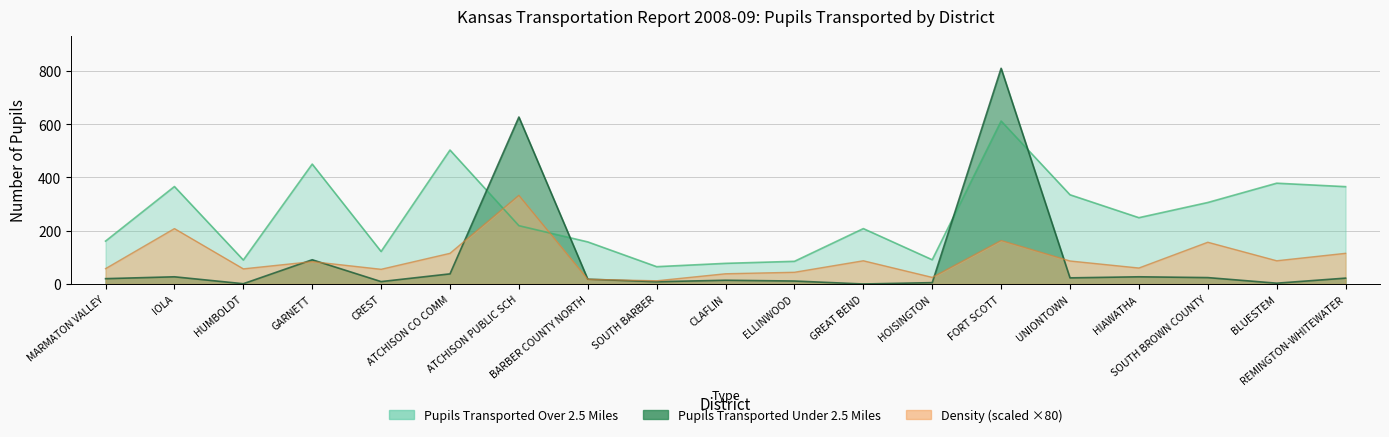

Which series has the largest total across all categories?

PUPILS TRANSPORTED OVER 2.5 MILES